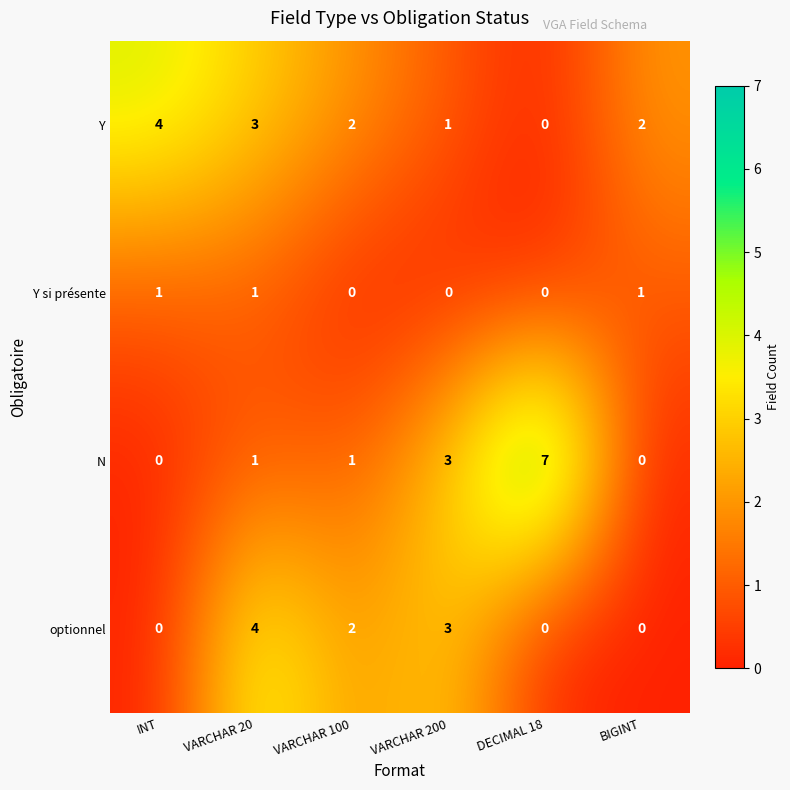

What is the difference between the maximum and minimum values in the Y series?

4